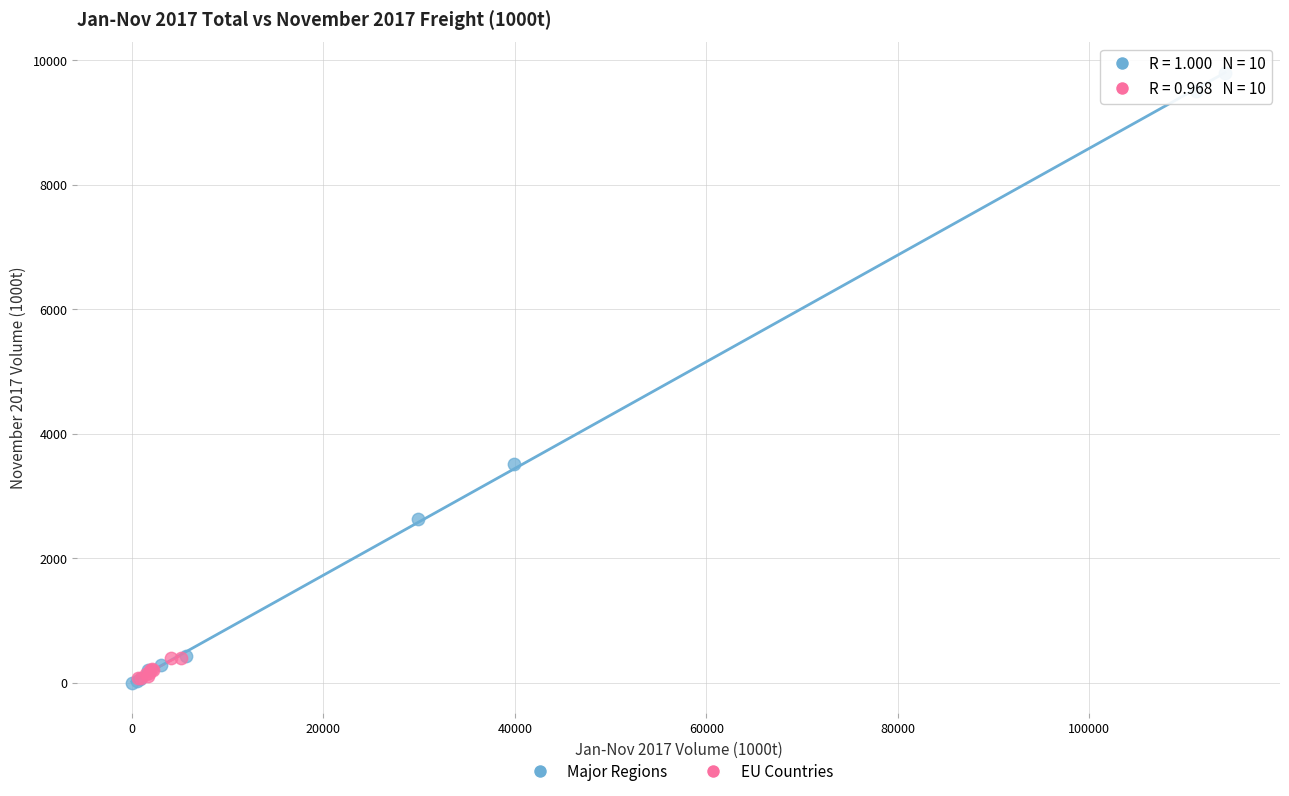

Which series contains the highest Y value?

Major Regions